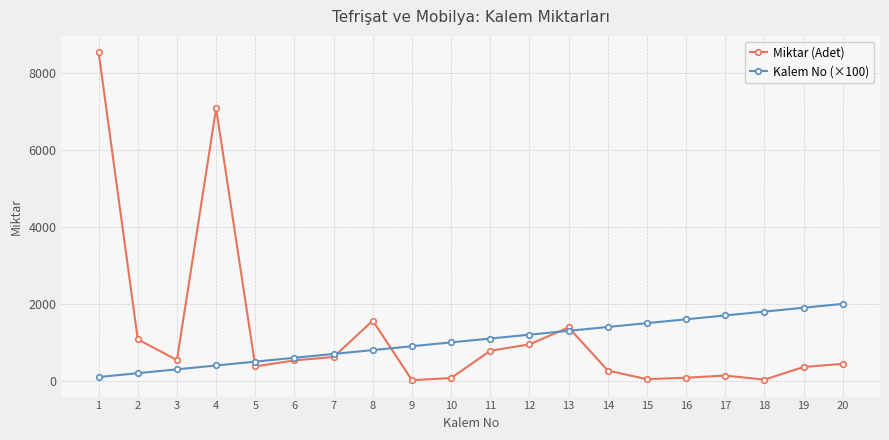

What is the total value across all series at 10?

1074